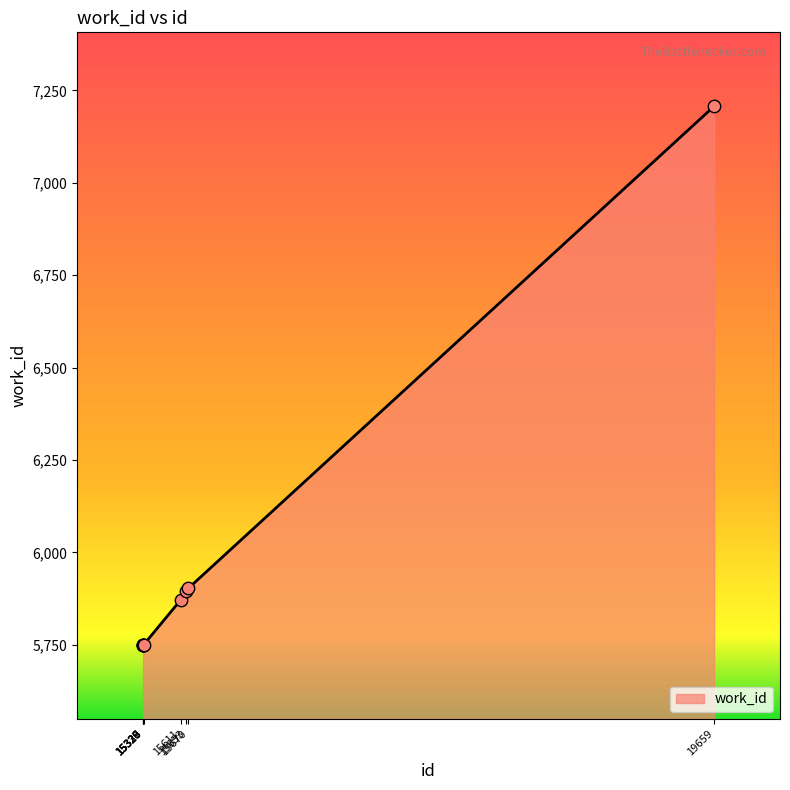

Between 15670 and 15328, which is larger?

15670